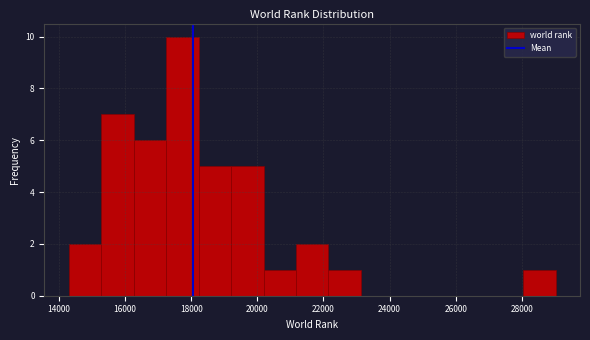

How tall is the bar that spans 22200 to 23200 on the x-axis? Neither the bar edges nor the heights are printed on the chart, so give them approximately, as read against the axes.

1